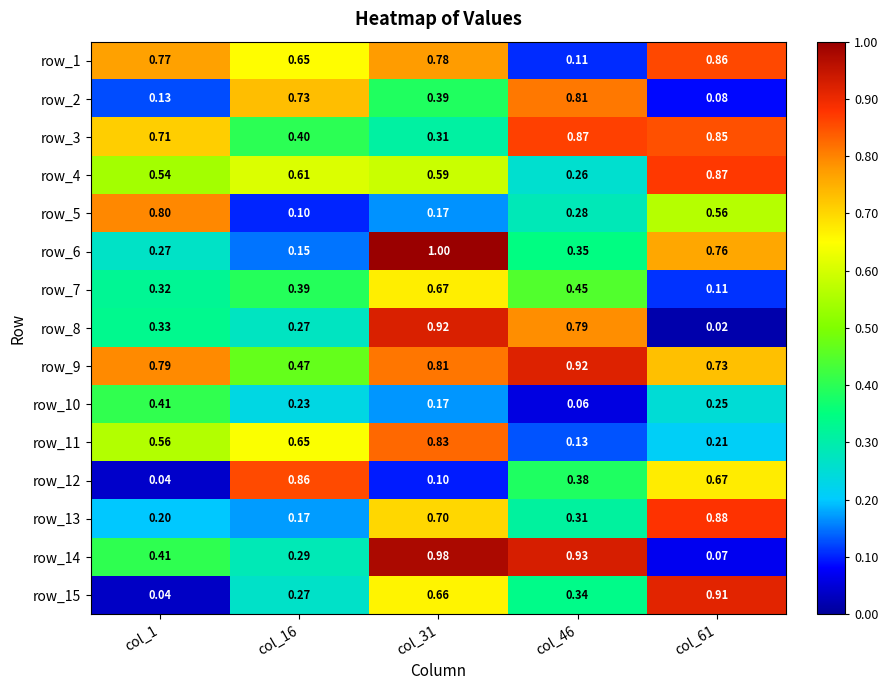

Which series has the largest total across all categories?

row_9